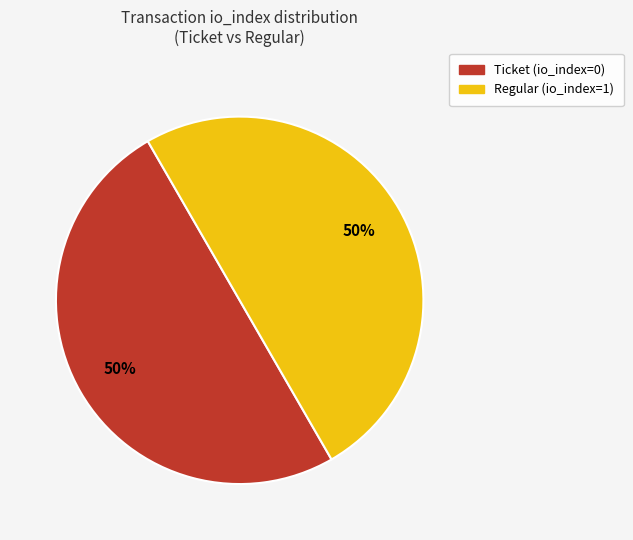

The Ticket slice represents 1% of the pie. True or false?

False